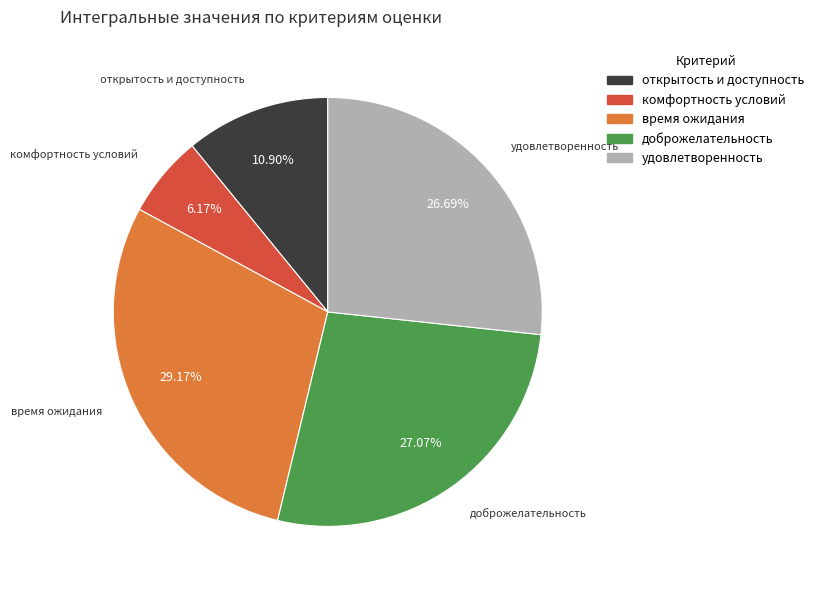

Is there any slice that represents more than half of the pie?

No